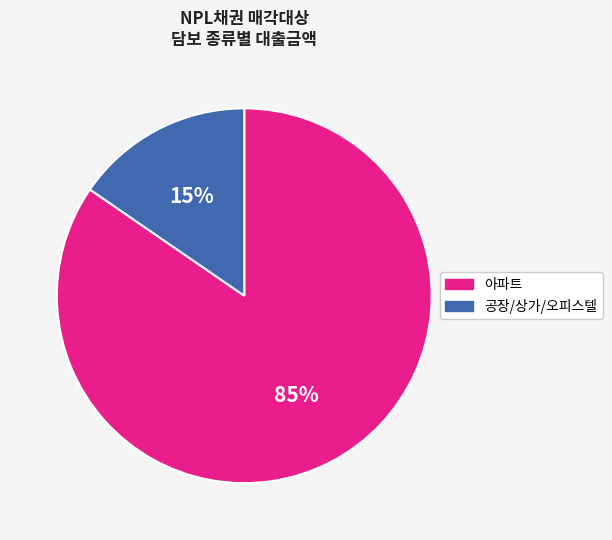

To the nearest percent, what is the average slice percentage?

50%